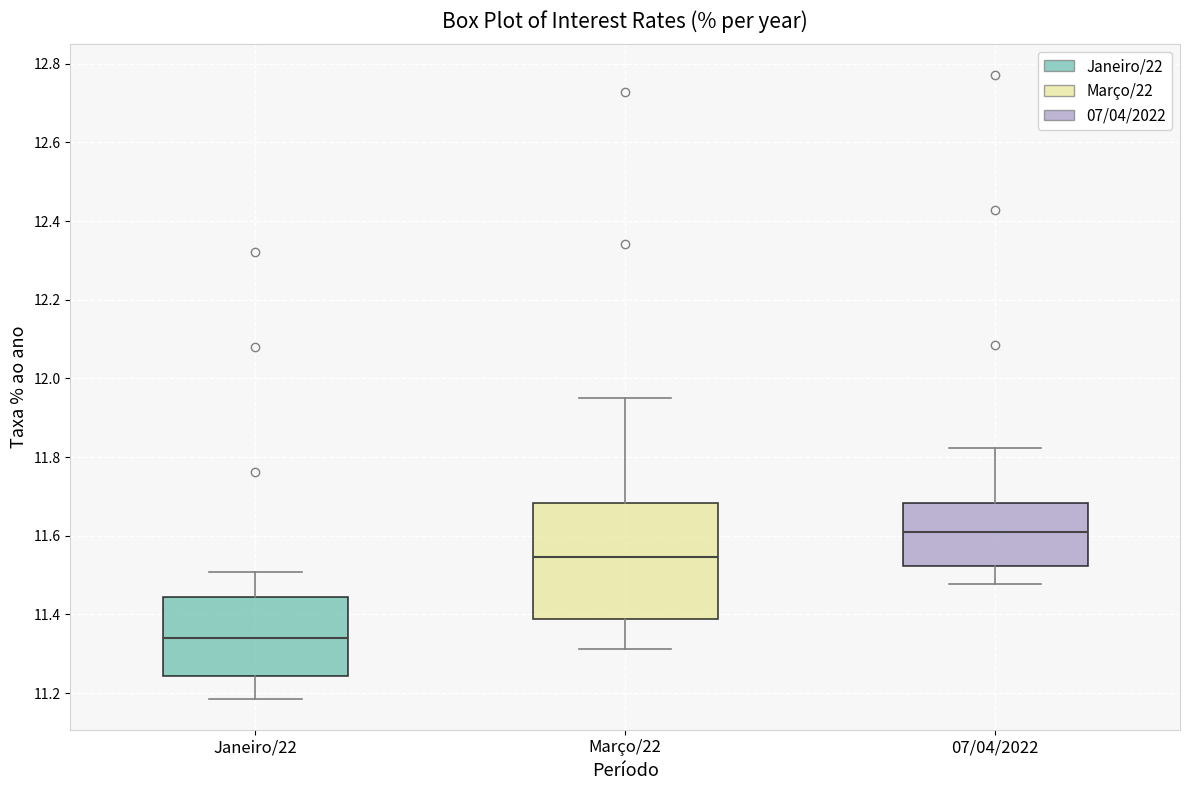

Reading left to right, read every box against the y-axis: the position of its median line, the range the box covers, and the ends of its whiskers. The values are not printed on the chart, so give them approximately, as read against the axis.

Janeiro/22: median 11.34, box 11.24 to 11.44, whiskers 11.18 to 11.50
Março/22: median 11.54, box 11.38 to 11.68, whiskers 11.32 to 11.94
07/04/2022: median 11.60, box 11.52 to 11.68, whiskers 11.48 to 11.82